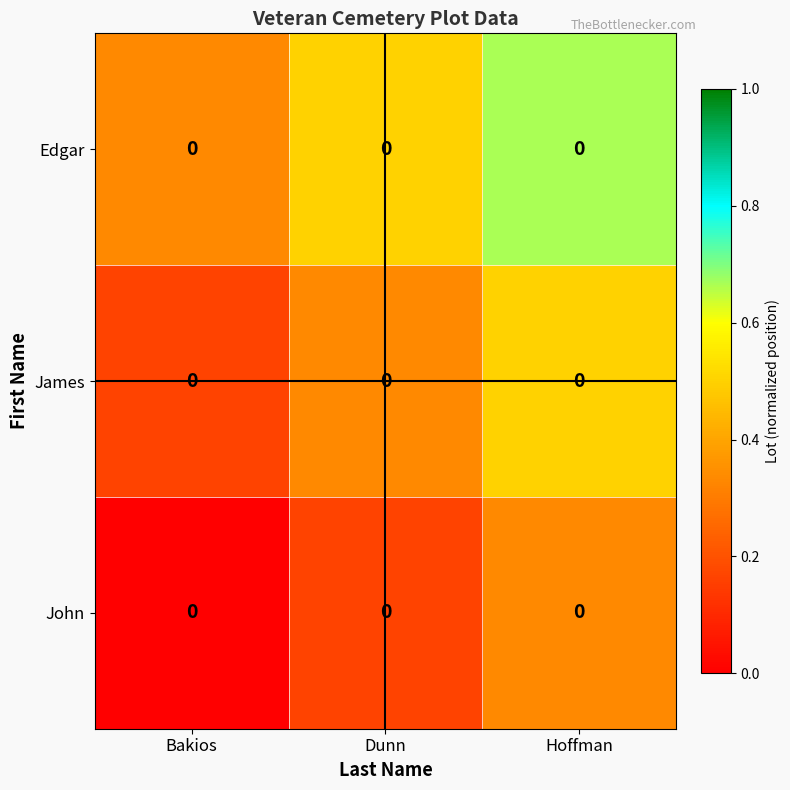

What is the difference between the Edgar values at Bakios and Dunn?

0.2